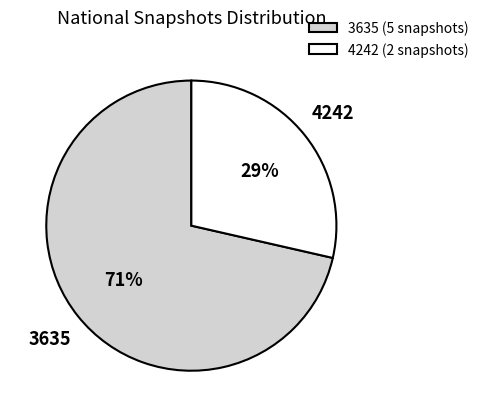

Combined, do 4242 (2 snapshots) and 3635 (5 snapshots) account for over 50%?

Yes